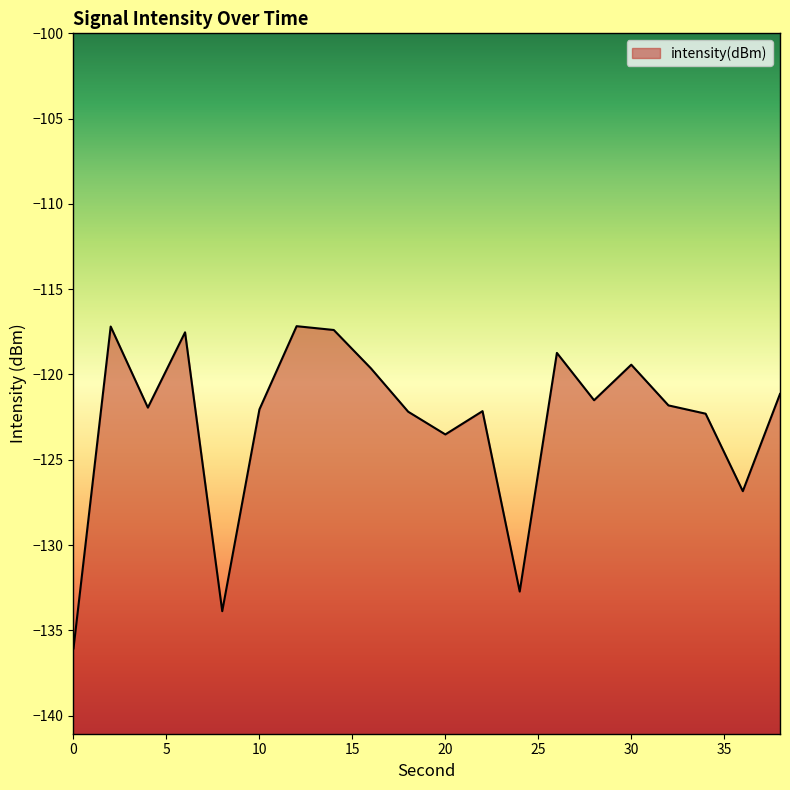

True or false: the data shows -117.2 at 12.

True